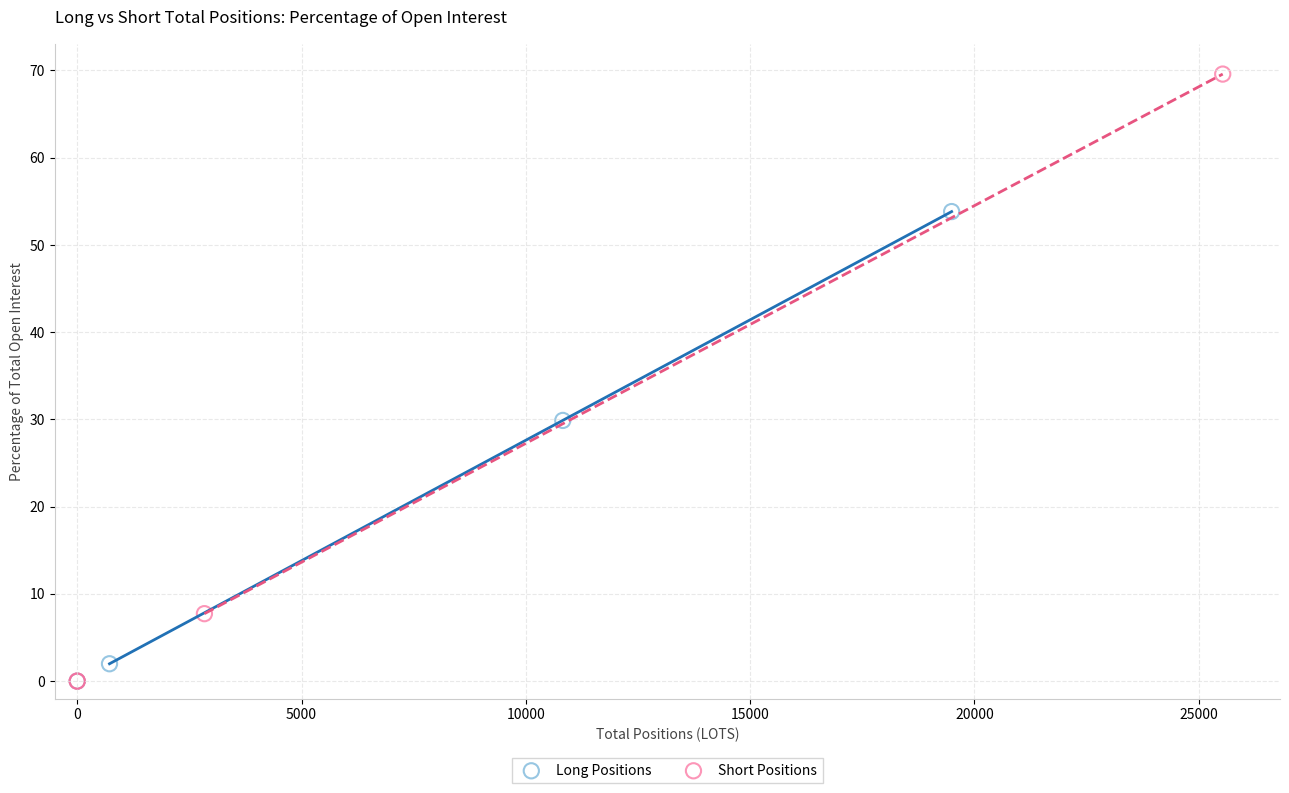

Which series has the widest spread of Y values?

Short Positions